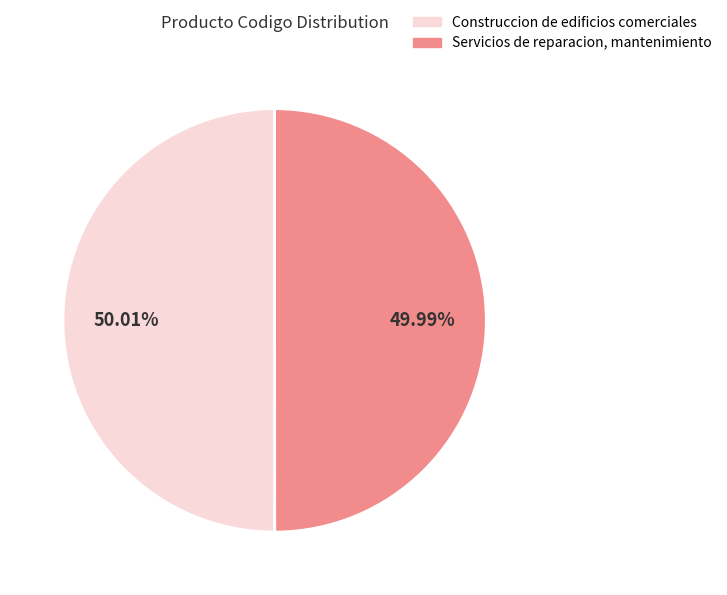

What percentage is the Servicios de reparacion, mantenimiento slice, to the nearest percent?

50%